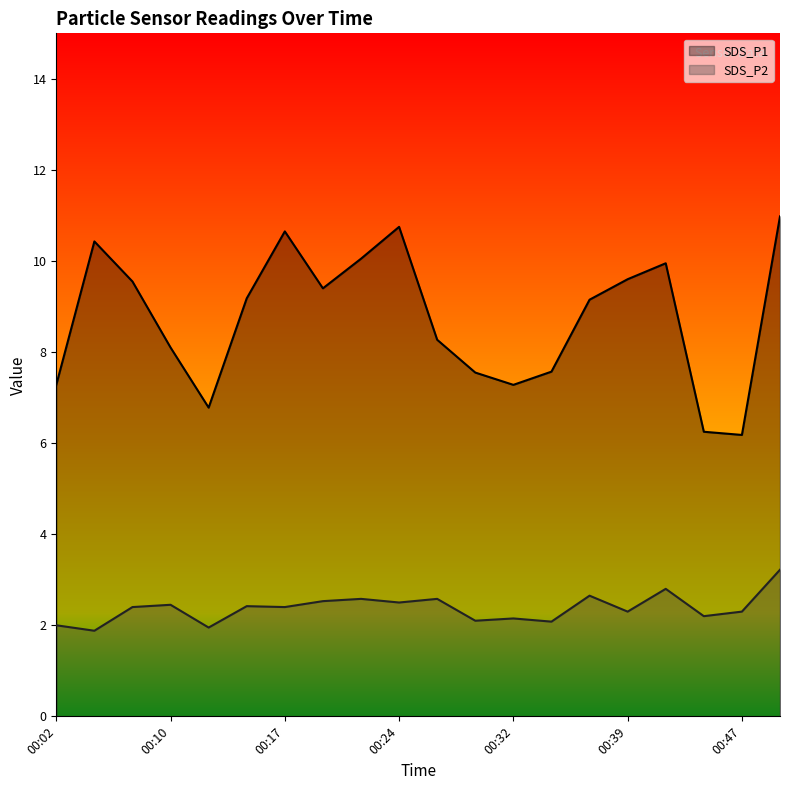

At how many categories does at least one series exceed 2?

20